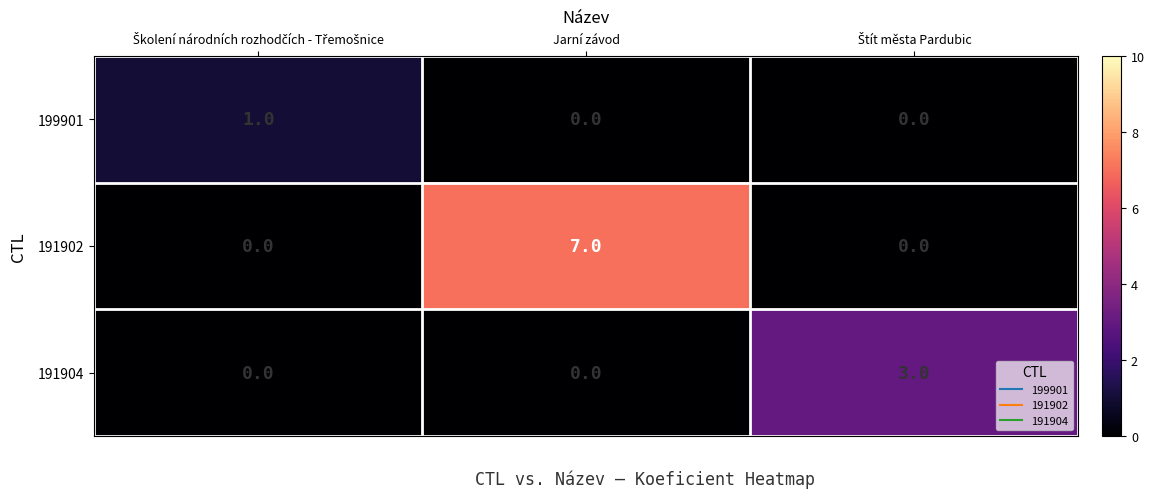

What is the sum of all 191904 values?

3